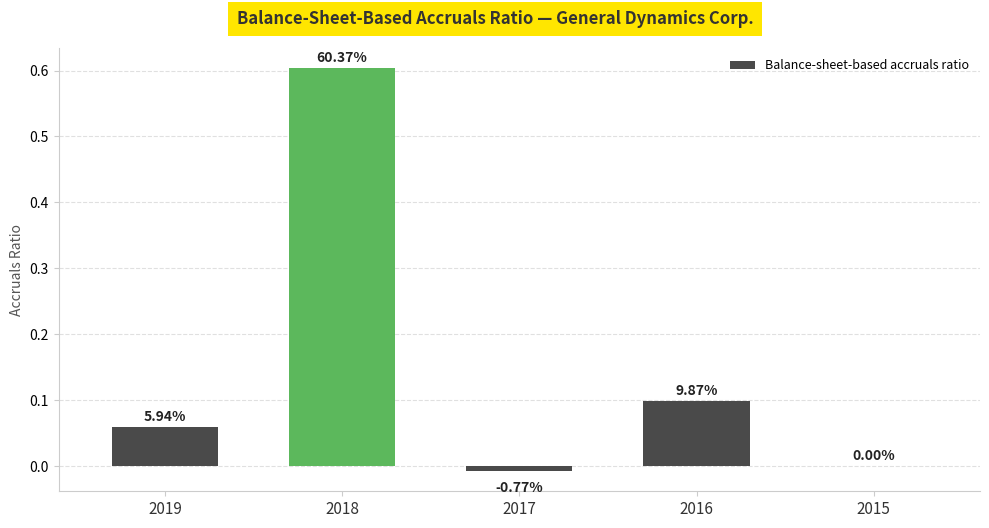

Are the bars horizontal?

No